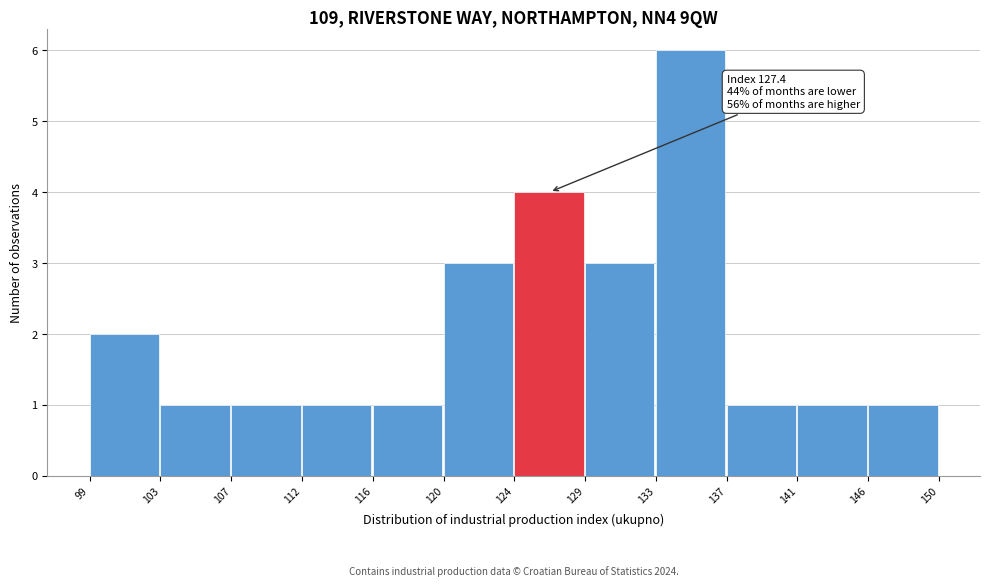

Which range on the x-axis has the tallest bar?

133 to 137